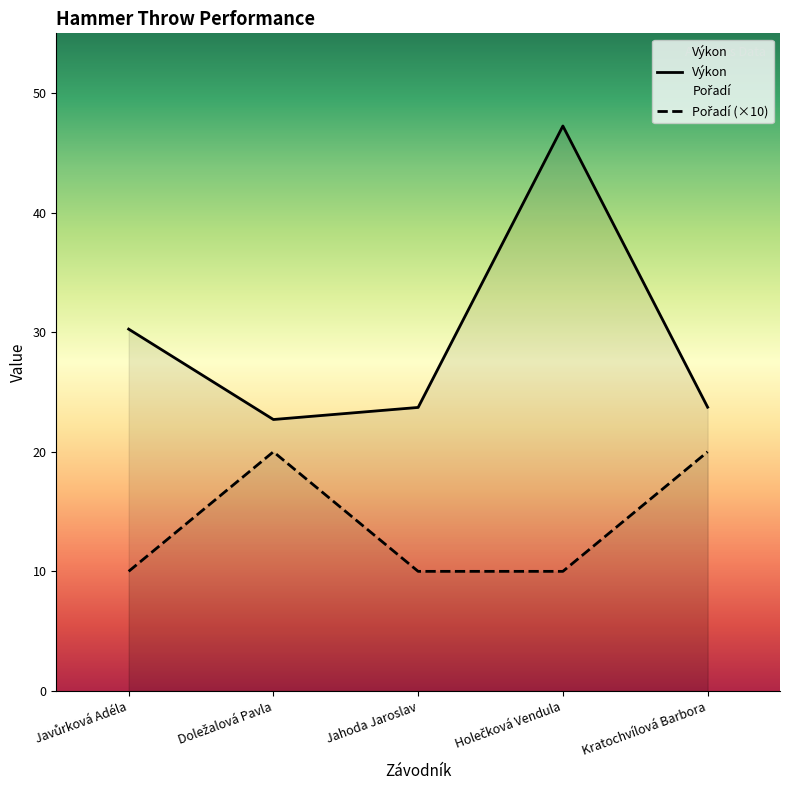

Does the chart display data point markers on the line(s)?

No